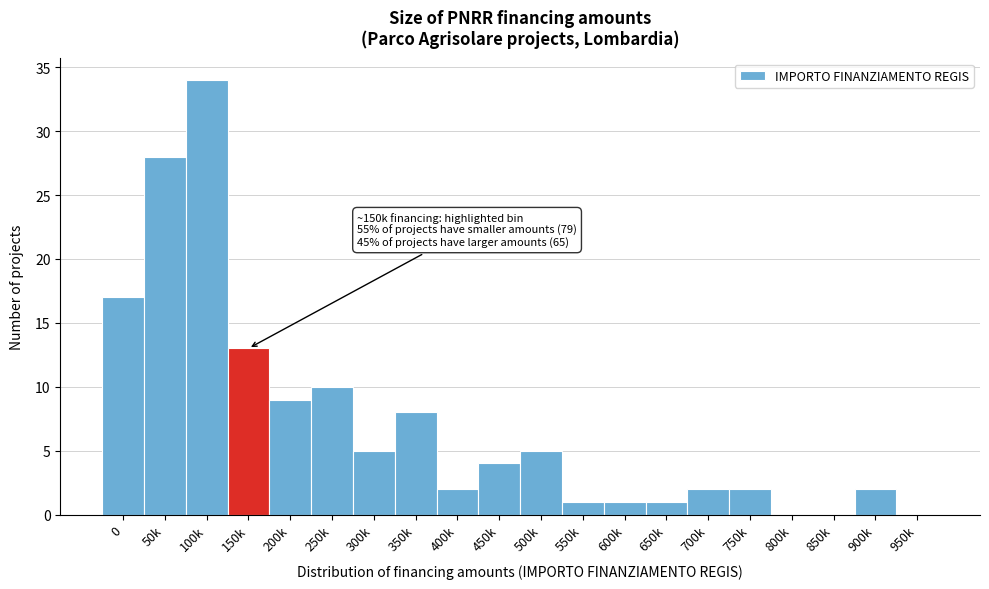

Reading right to left, extract all data points from this chart.

950k=0	900k=2	850k=0	800k=0	750k=2	700k=2	650k=1	600k=1	550k=1	500k=5	450k=4	400k=2	350k=8	300k=5	250k=10	200k=9	150k=13	100k=34	50k=28	0=17